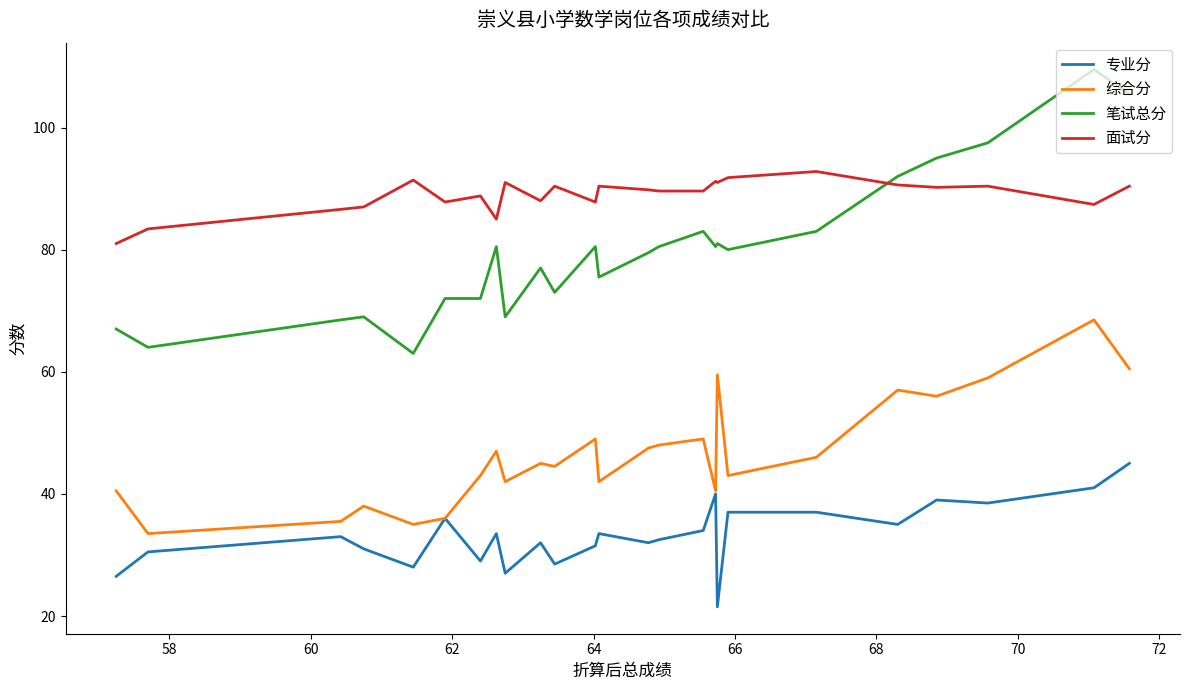

How many lines are shown in the chart?

4